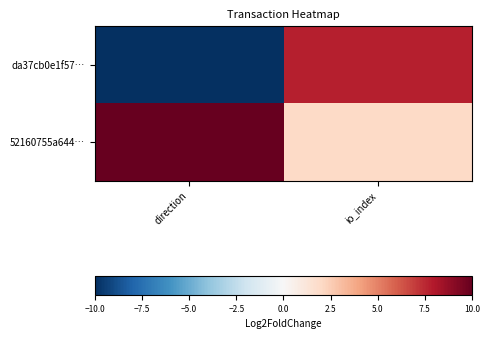

At how many categories does at least one series exceed 5?

2